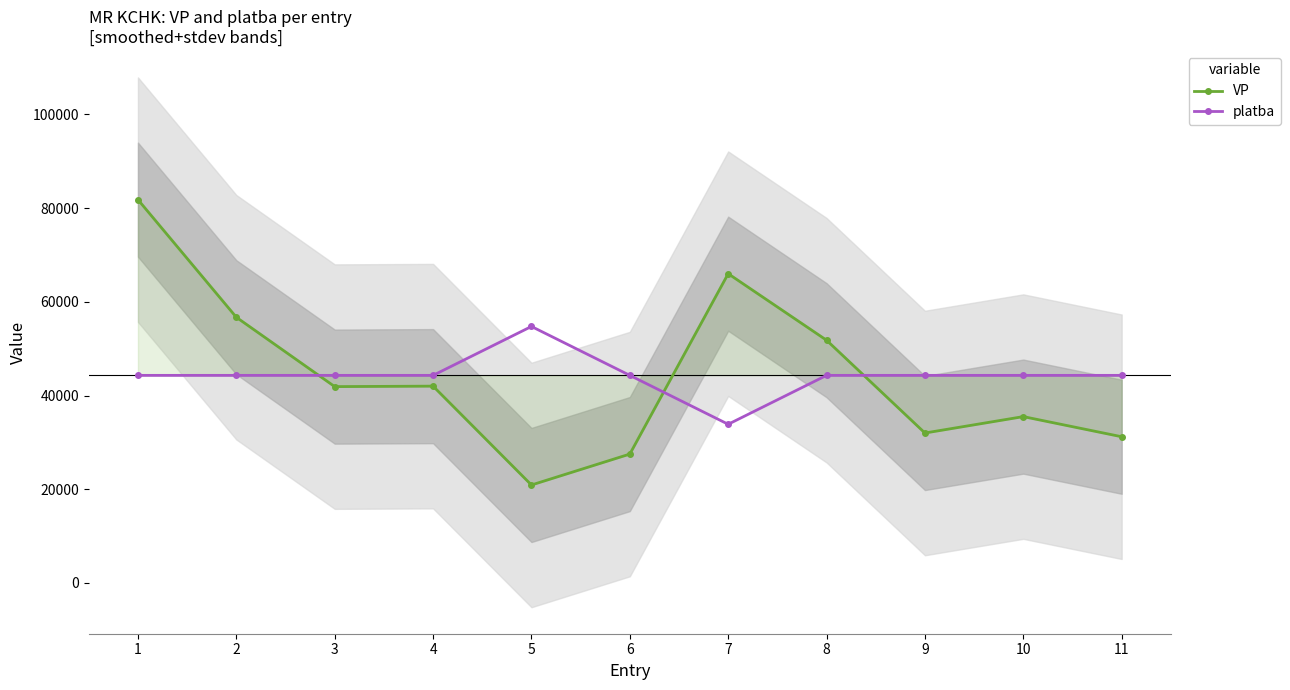

What is the average value of the platba series?

44310.7